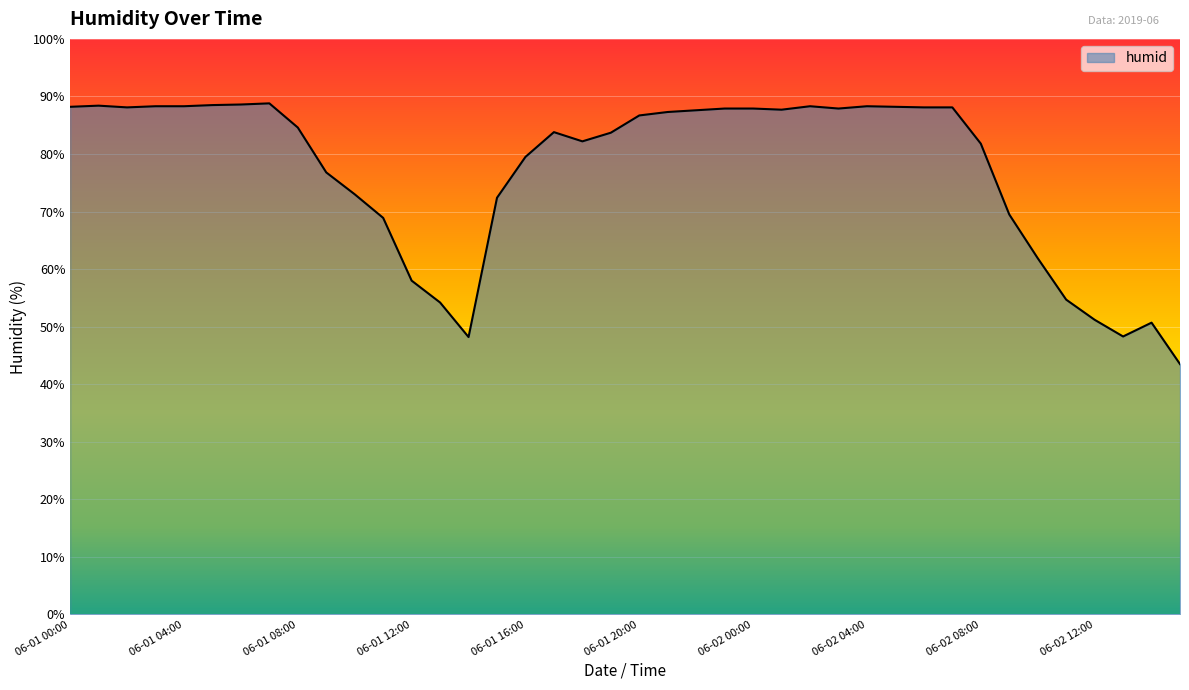

What is the greatest value displayed?

88.8